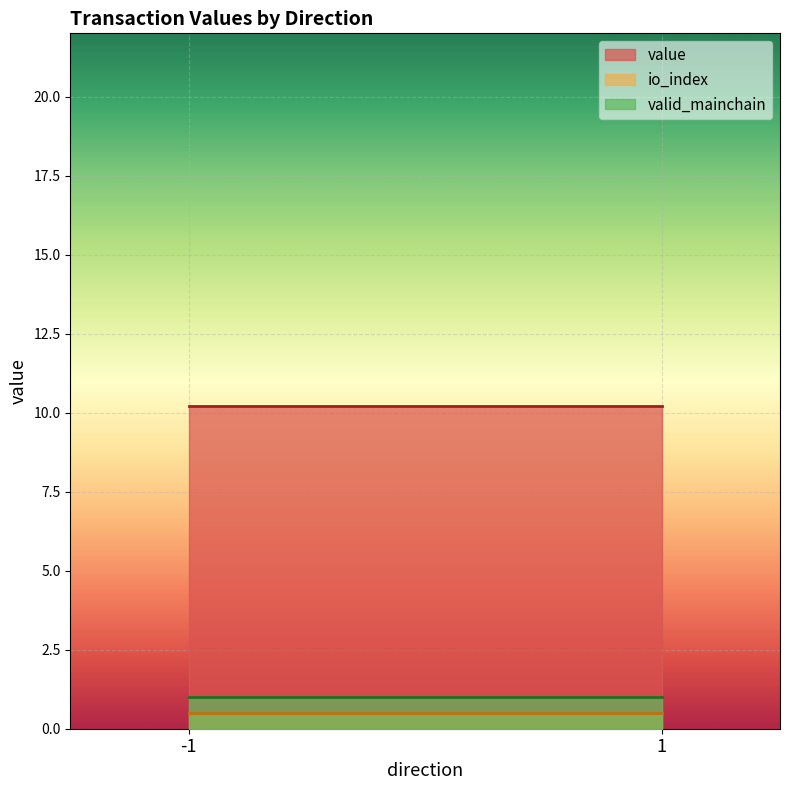

What is the smallest value displayed?

0.5